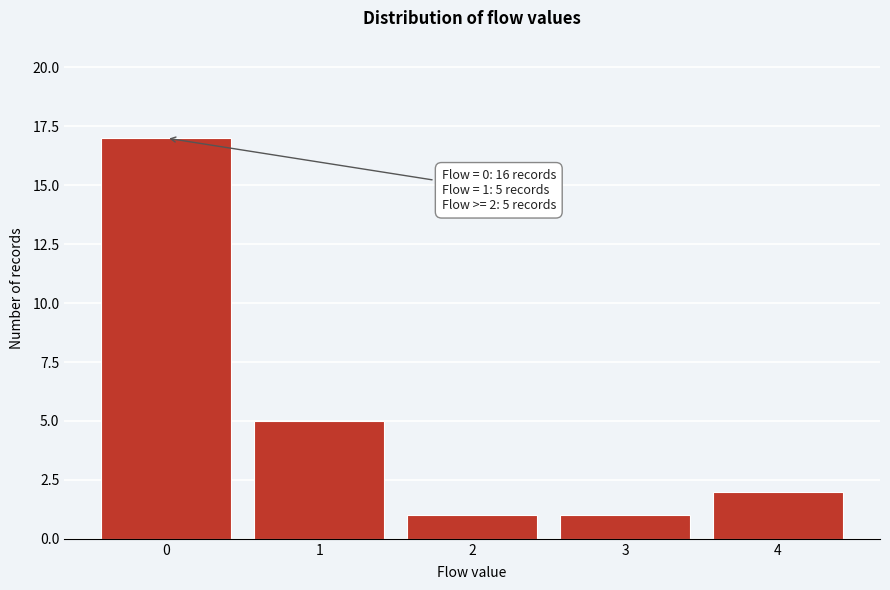

Over which range of the x-axis is the bar tallest?

-0.5 to 0.5